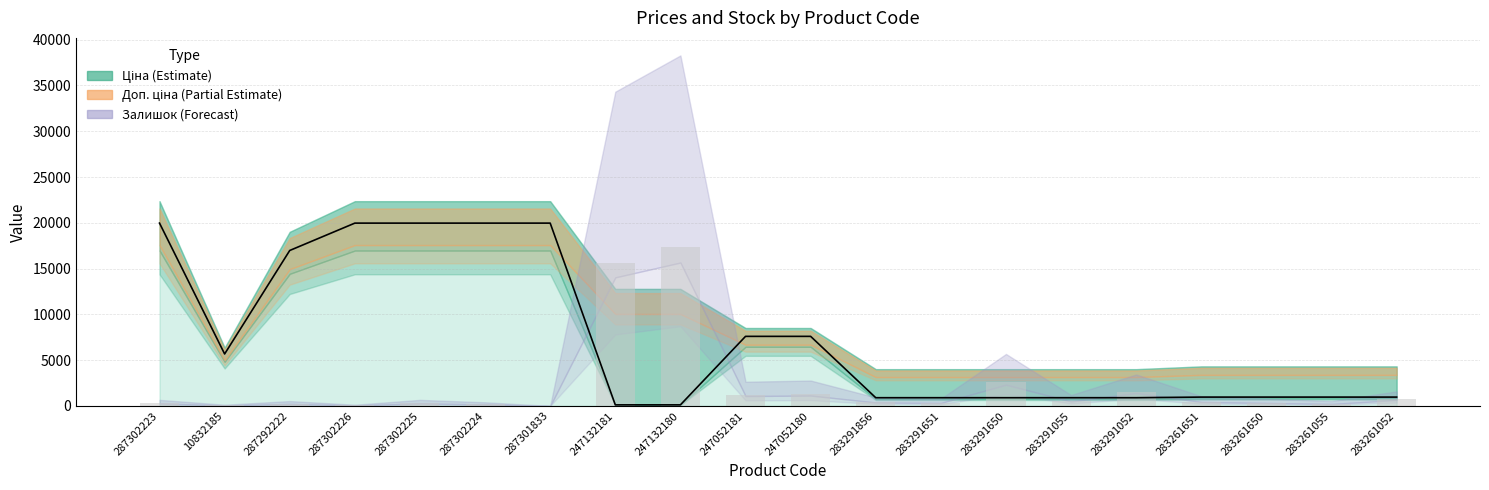

What value does the Залишок series have at 287292222?

240.0